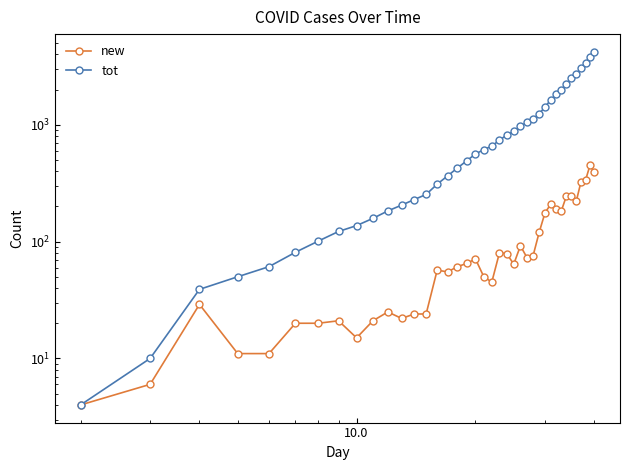

At how many categories does at least one series exceed 3830?

1